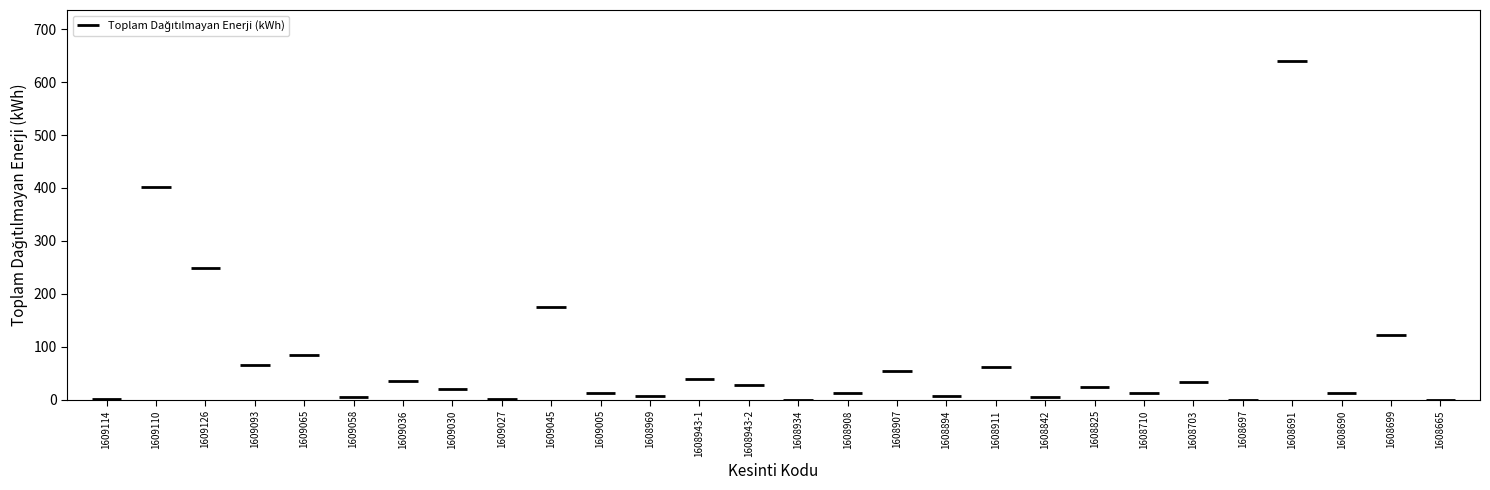

The chart shows a value of 1.4 at 1609114. True or false?

True